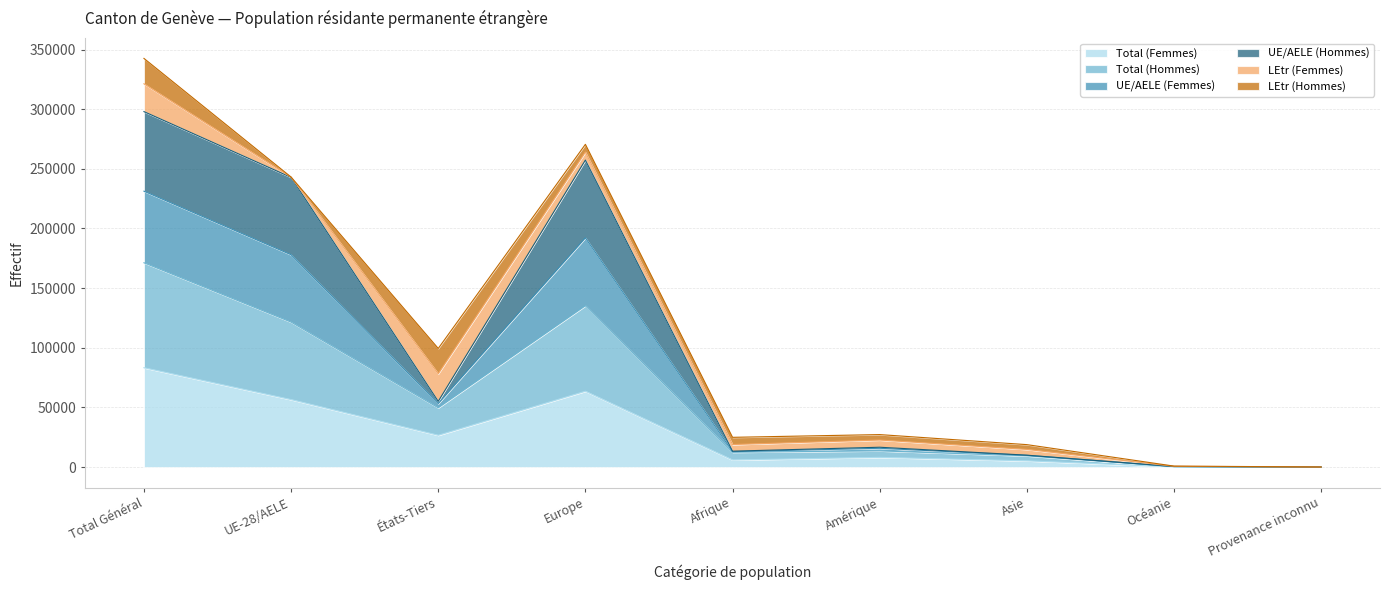

Which category has the highest value in the Total (Femmes) series?

Total Général